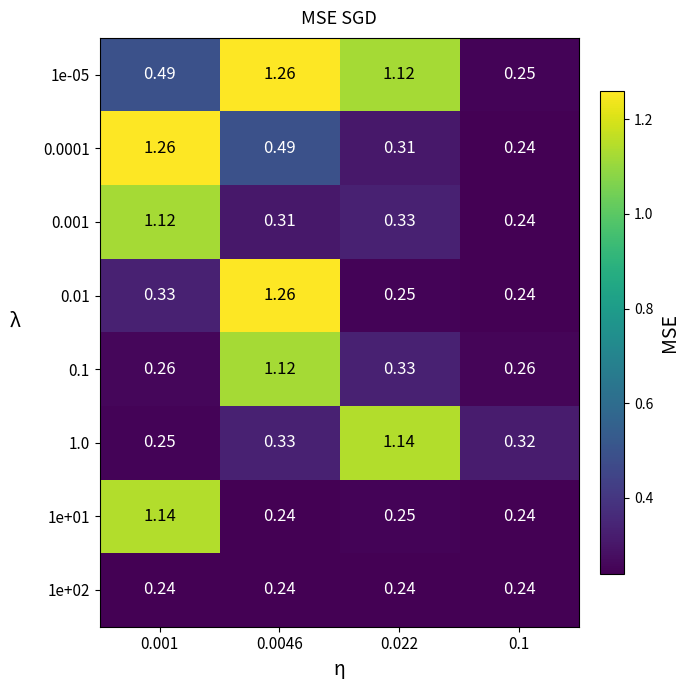

How many distinct data groups are displayed?

8